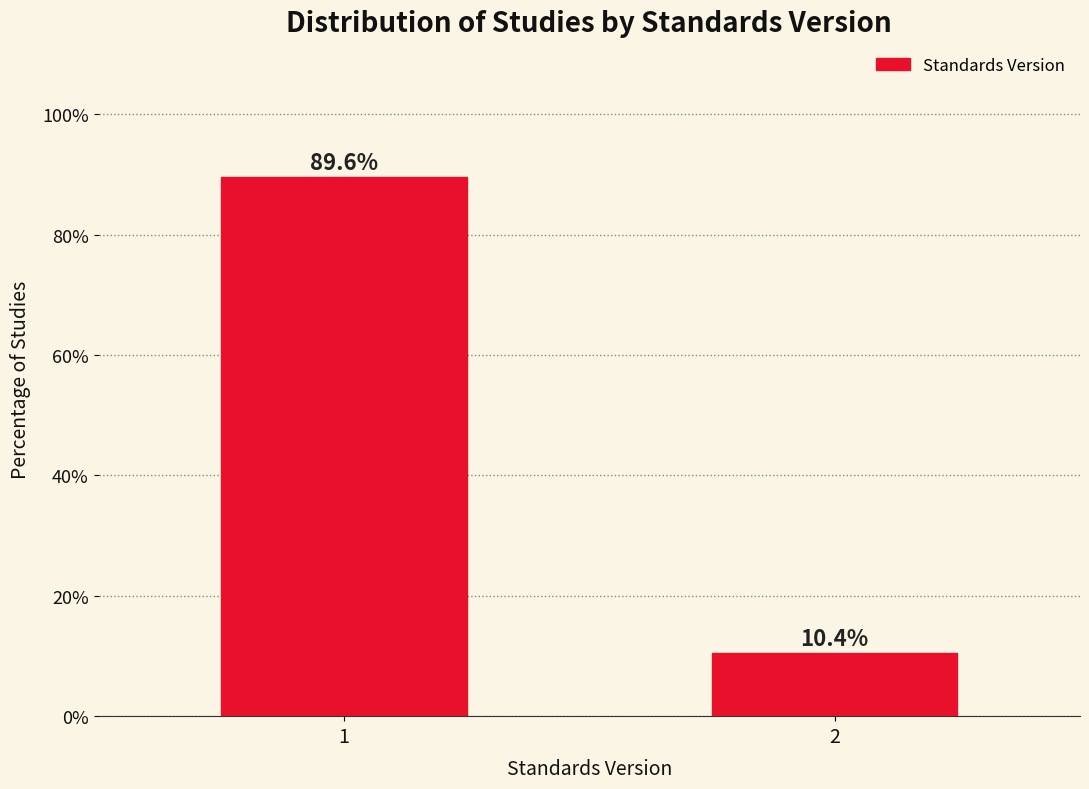

Reading left to right, transcribe all the data shown in this chart.

89.6	10.4